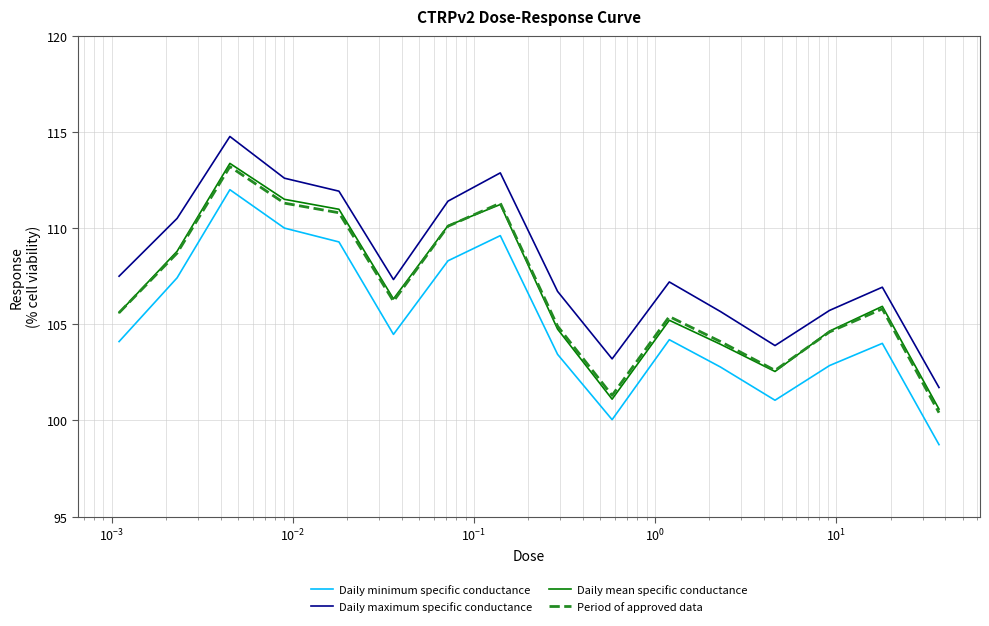

Which series has the largest total across all categories?

Daily maximum specific conductance